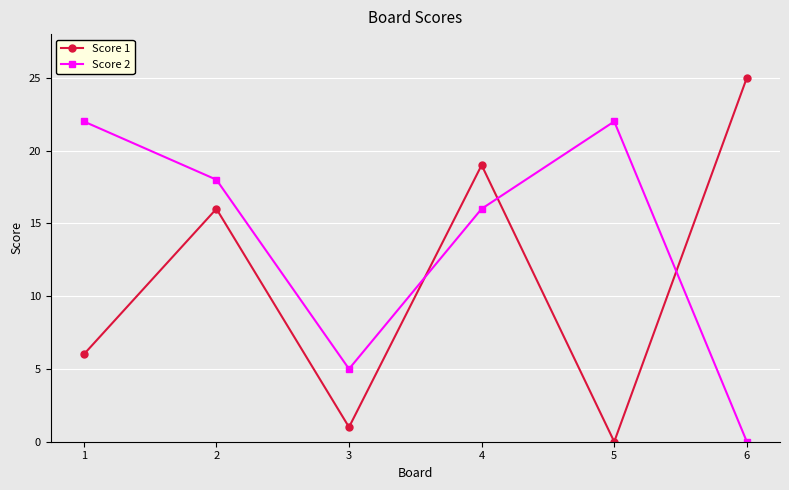

Reading left to right, transcribe all the data shown in this chart.

Score 1: 1=6	2=16	3=1	4=19	5=0	6=25
Score 2: 1=22	2=18	3=5	4=16	5=22	6=0